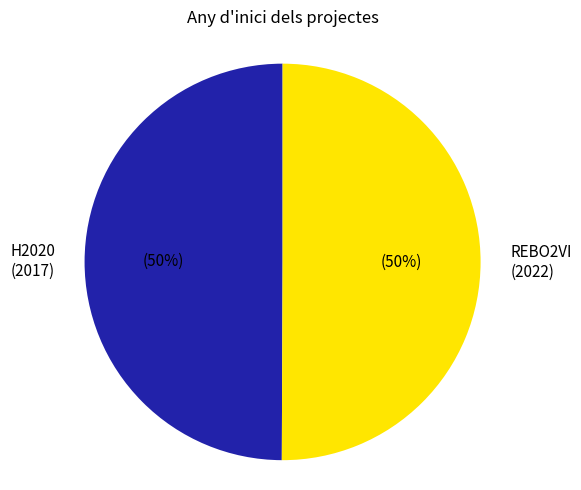

To the nearest percent, what is the average slice percentage?

50%